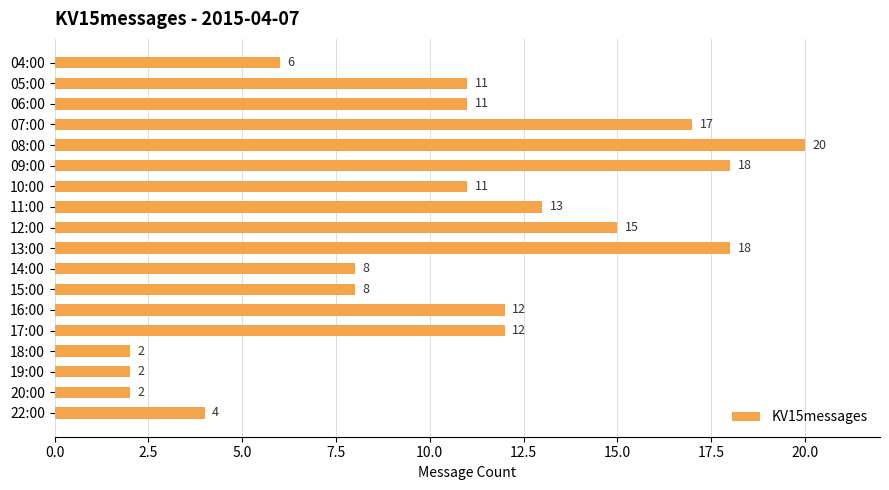

How many values are between 6 and 15?

10